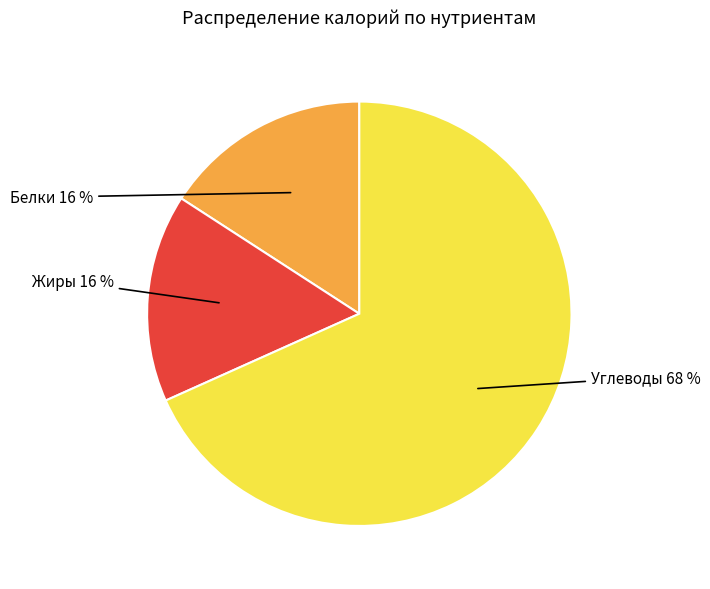

True or false: Белки accounts for 16% of the total.

True